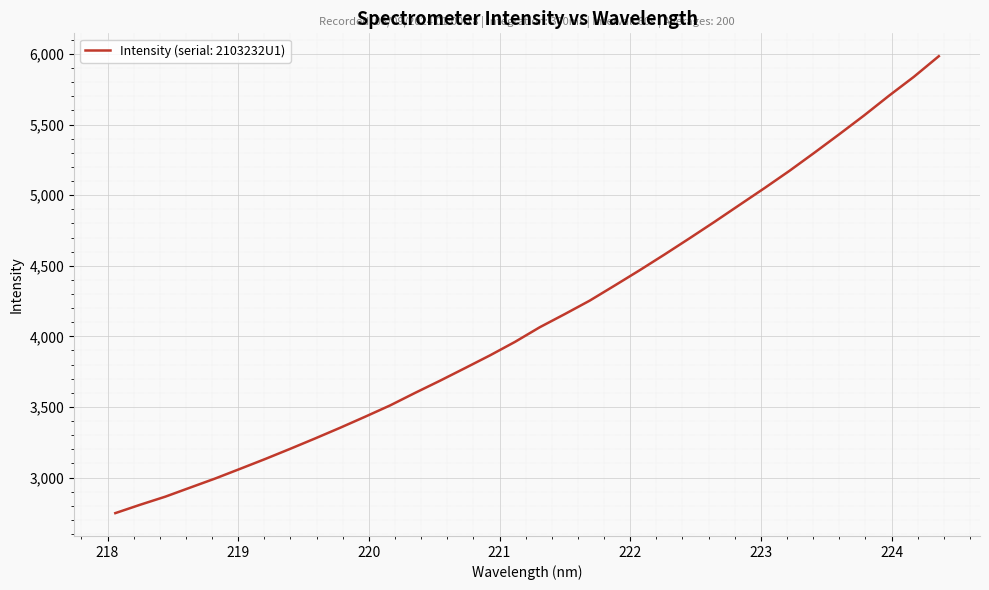

What is the maximum value shown in the chart?

5984.6